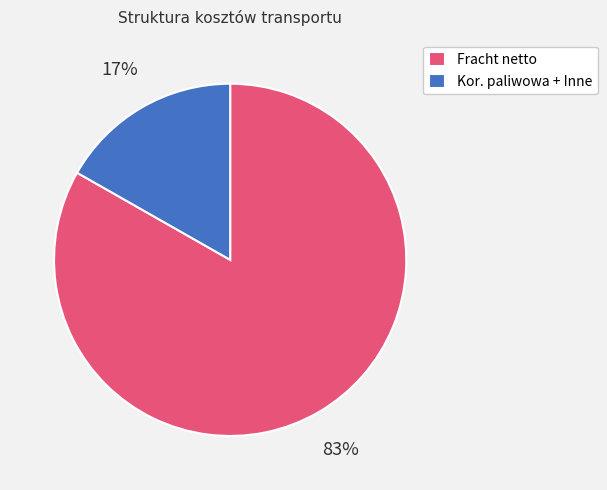

Is it true that Fracht netto is 83% of the pie?

True